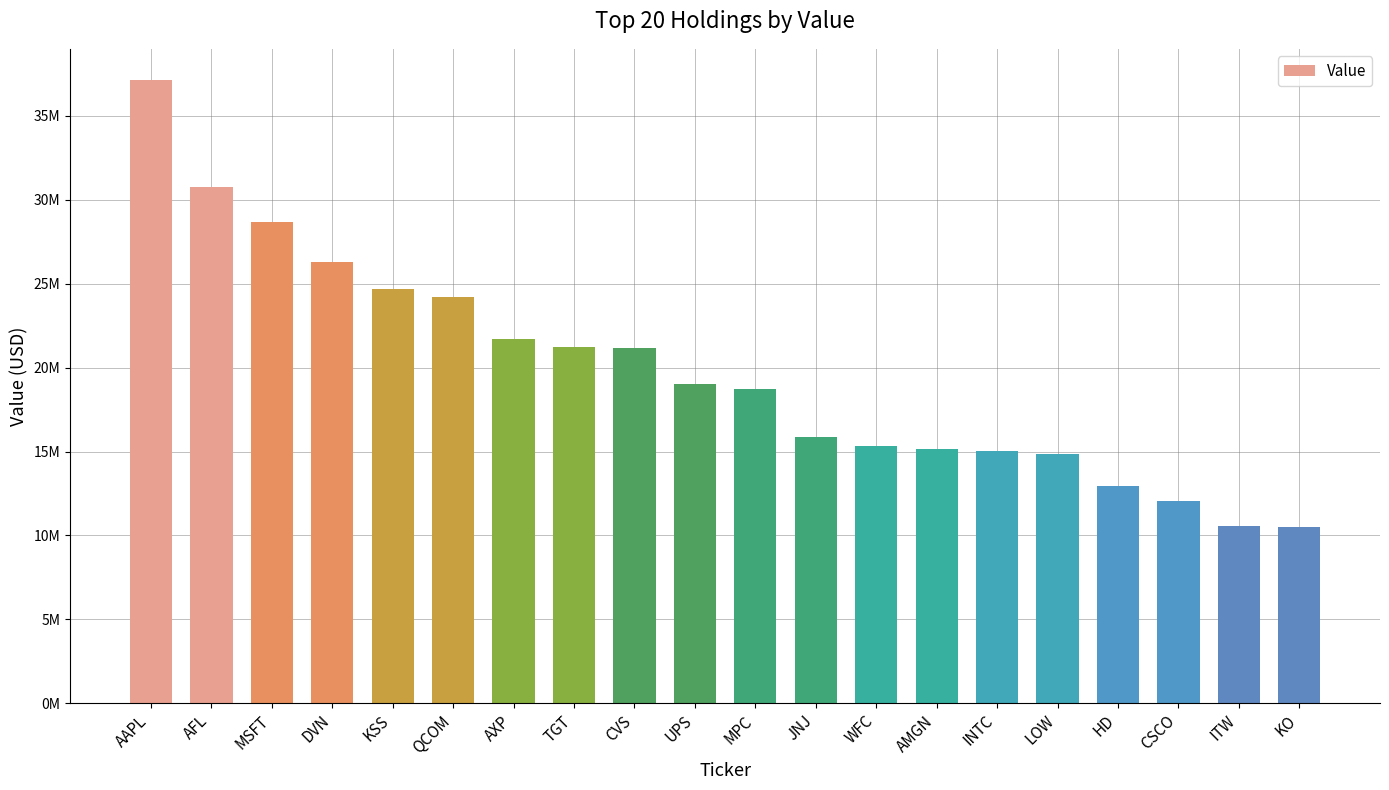

Are the bars horizontal?

No